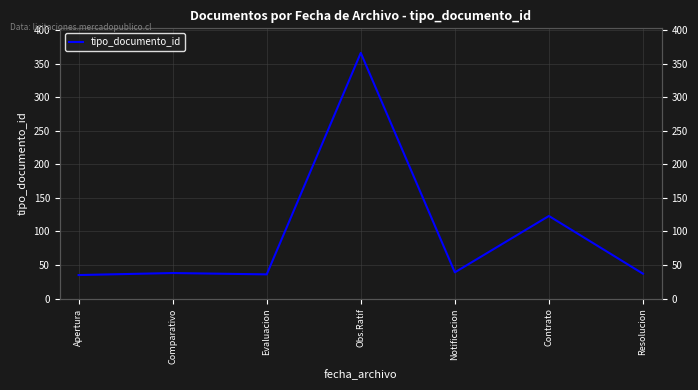

List the labels in order of value, smallest first.

Apertura, Evaluacion, Resolucion, Comparativo, Notificacion, Contrato, Obs.Ratif